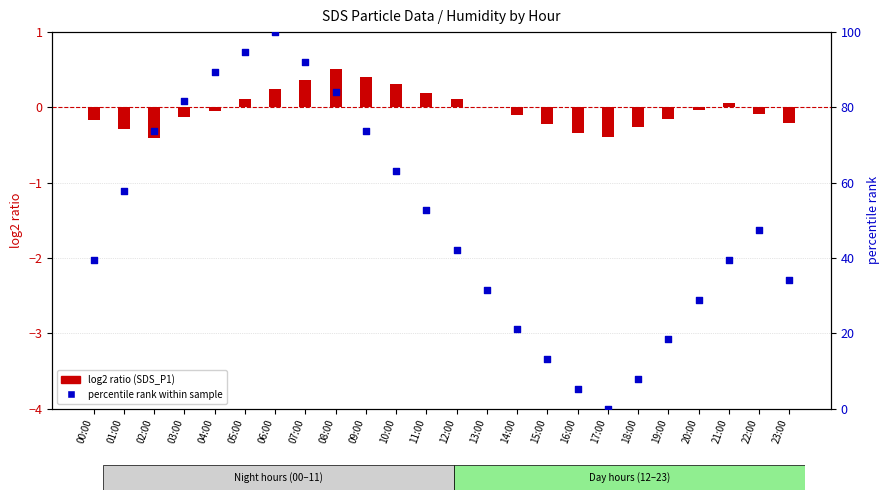

Is the value of percentile rank within sample at 06:00 greater than the value of log2 ratio (SDS_P1) at 20:00?

Yes